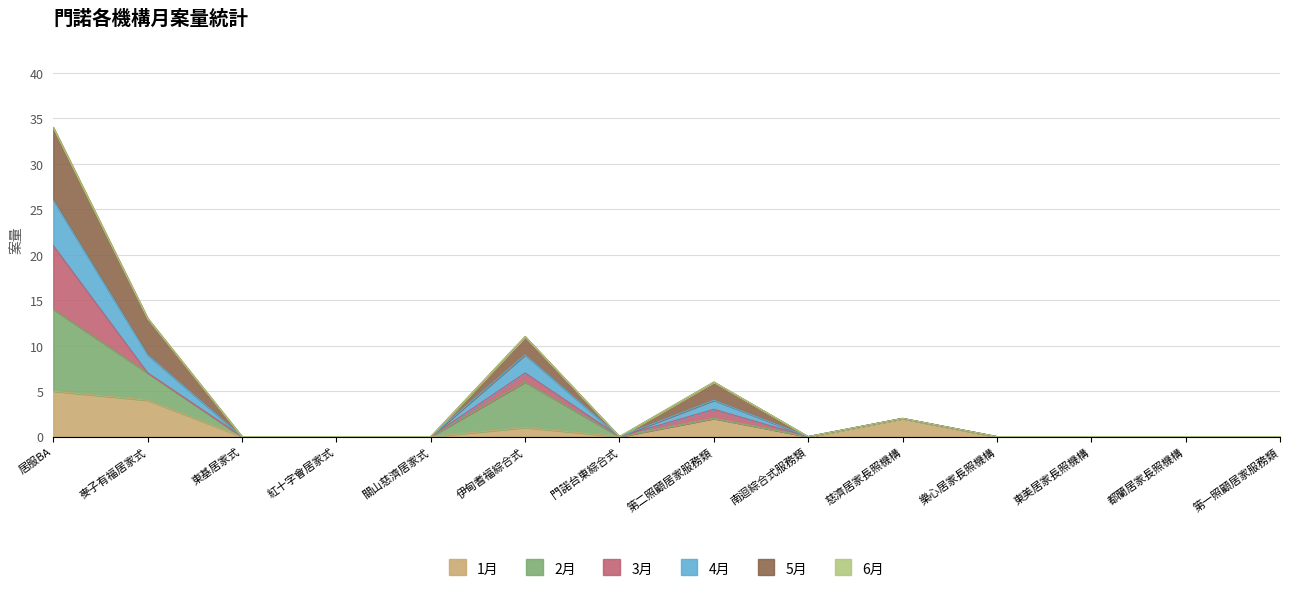

What is the value of the 5月 point at the 6th from the left?

11